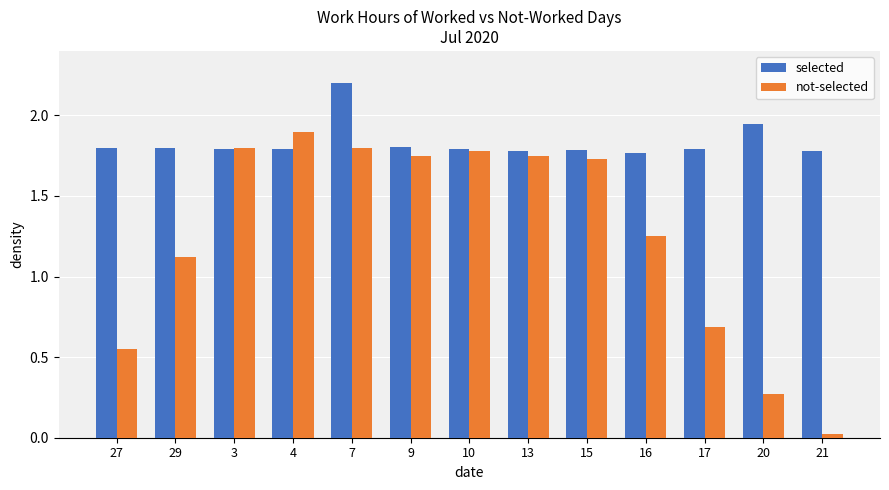

Does the chart contain any negative values?

No